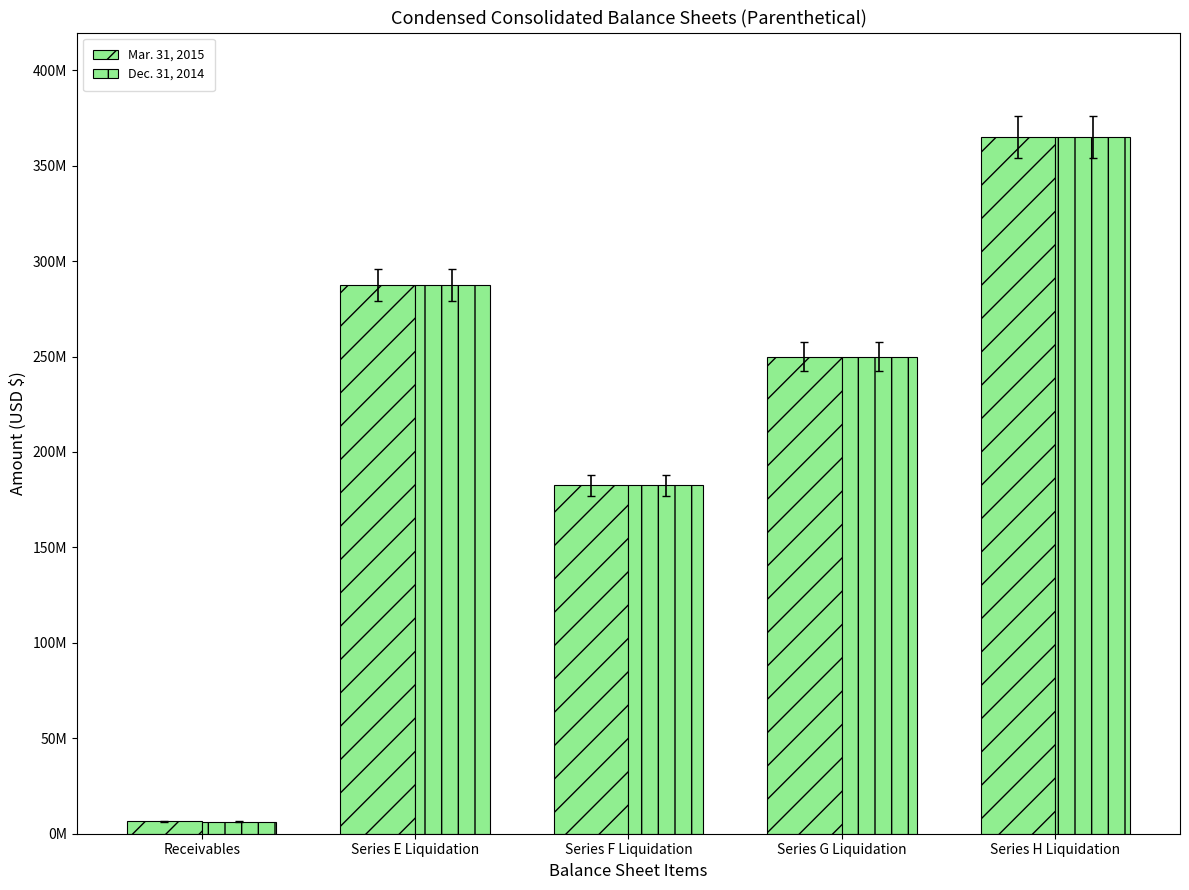

Between Receivables and Series F Liquidation, which series saw the biggest shift?

Dec. 31, 2014